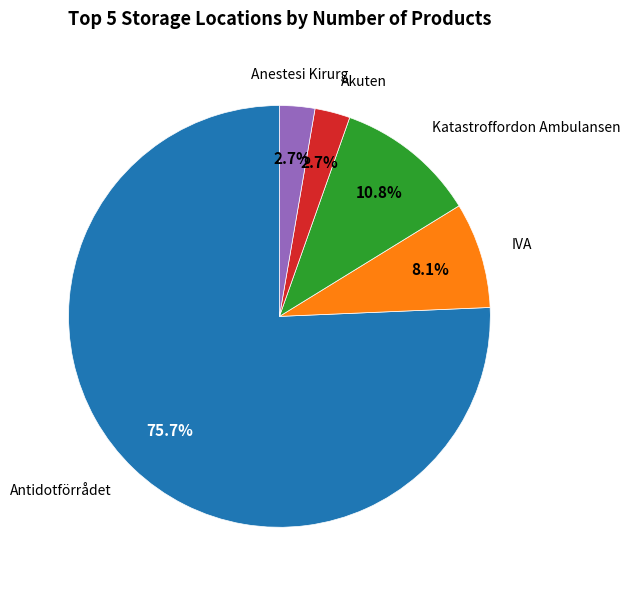

Does any single category account for the majority?

Yes